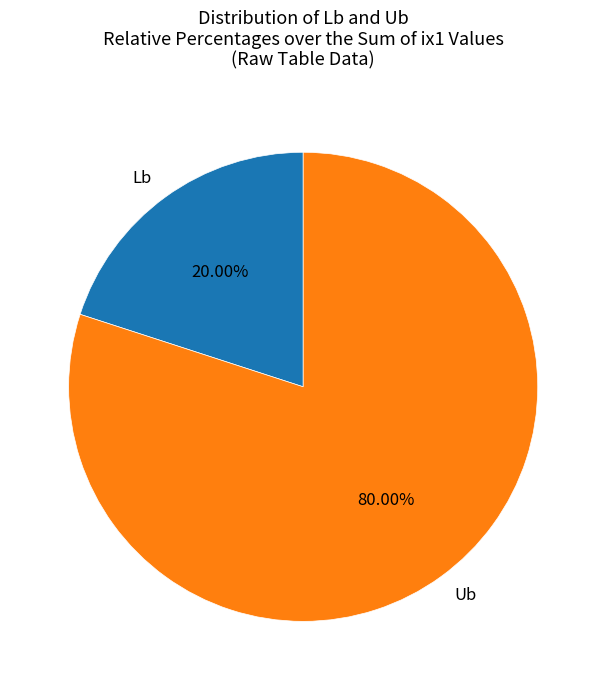

How many segments does this pie chart have?

2